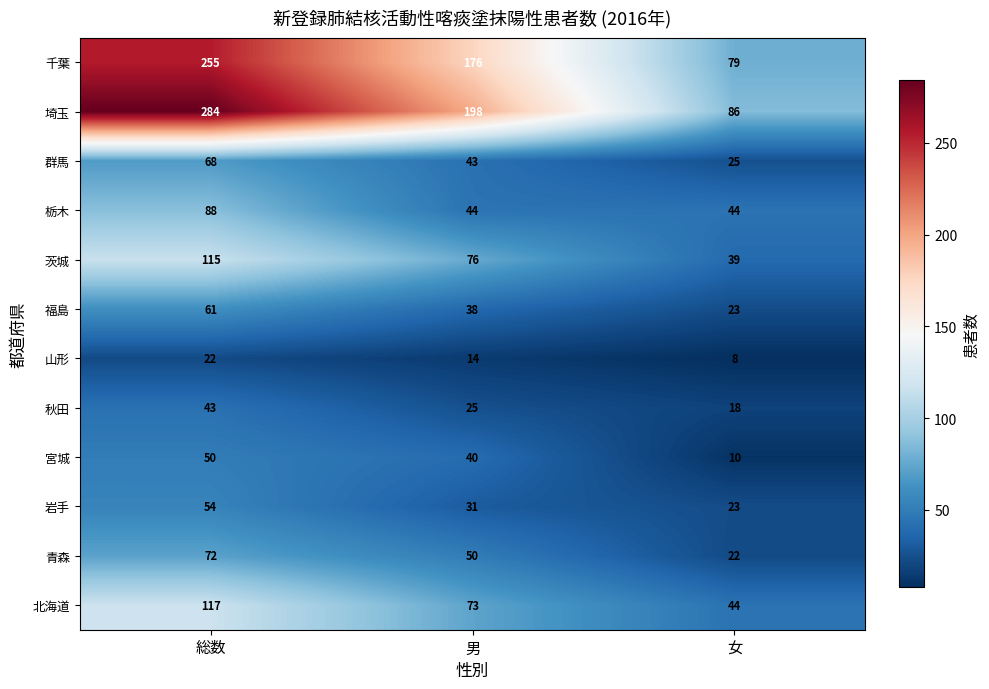

The value of 千葉 at 総数 is 143. True or false?

False